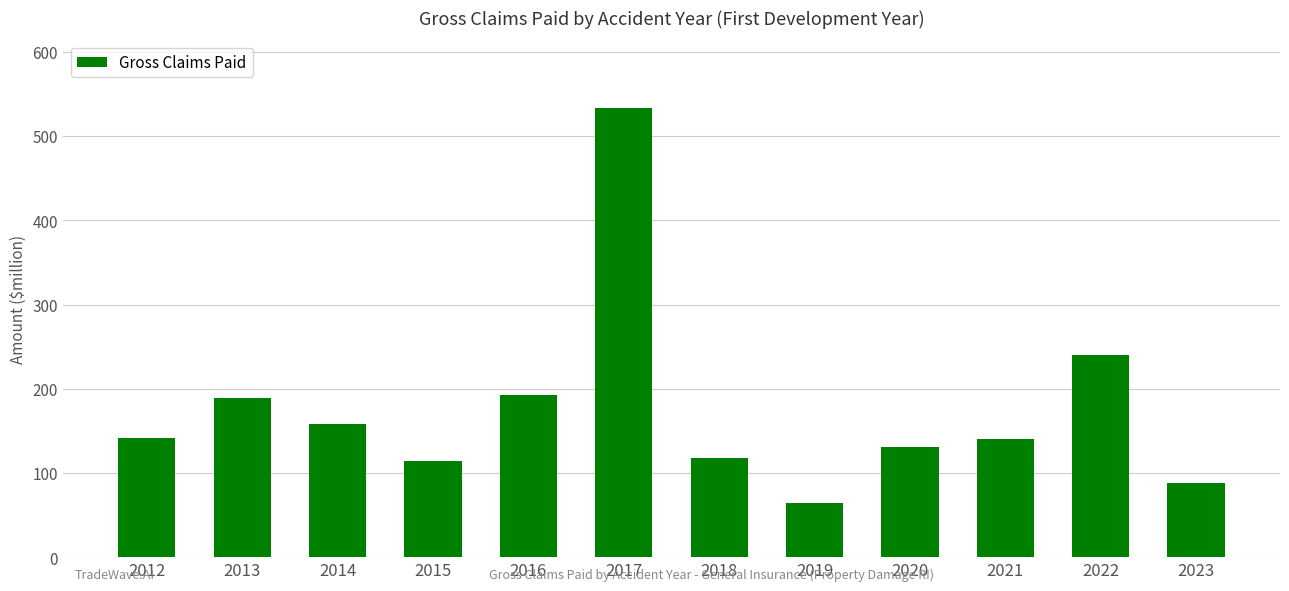

What is the difference between the maximum and minimum values?

469.1